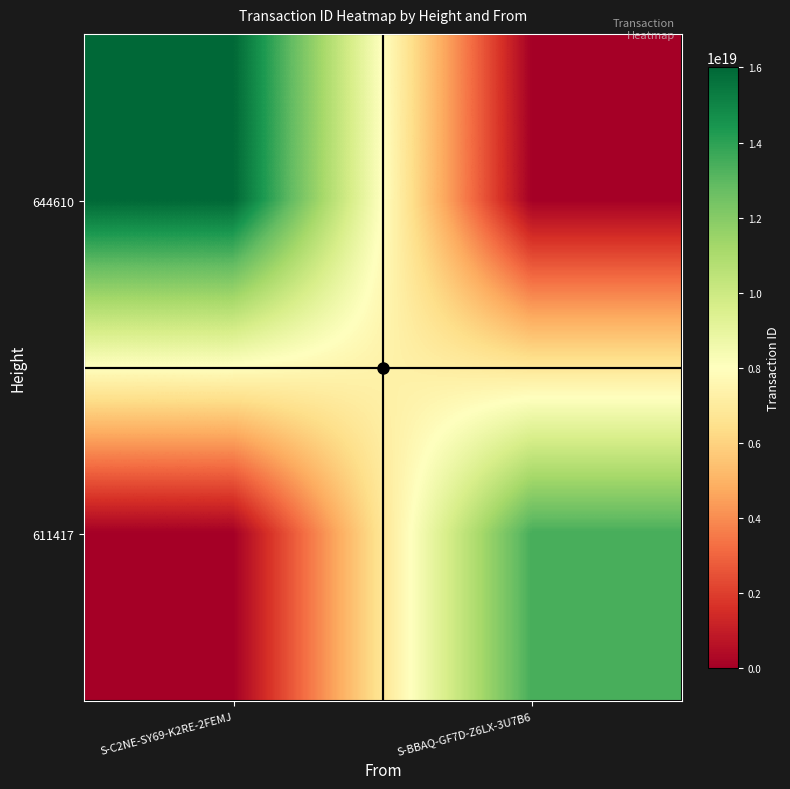

Which category has the highest value across all series?

S-C2NE-SY69-K2RE-2FEMJ